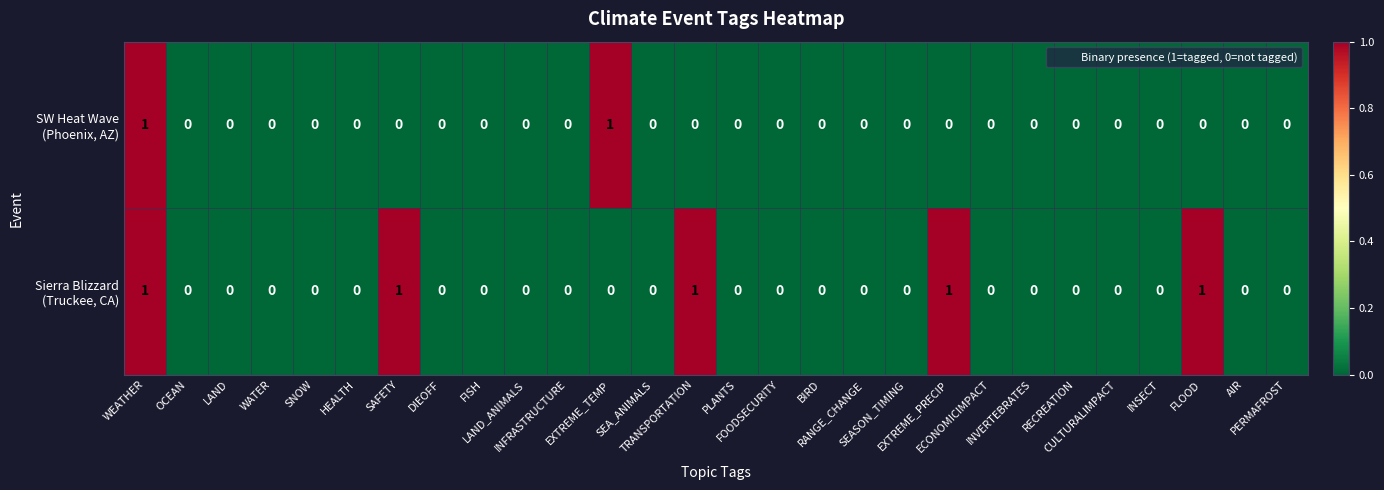

How many distinct data groups are displayed?

2